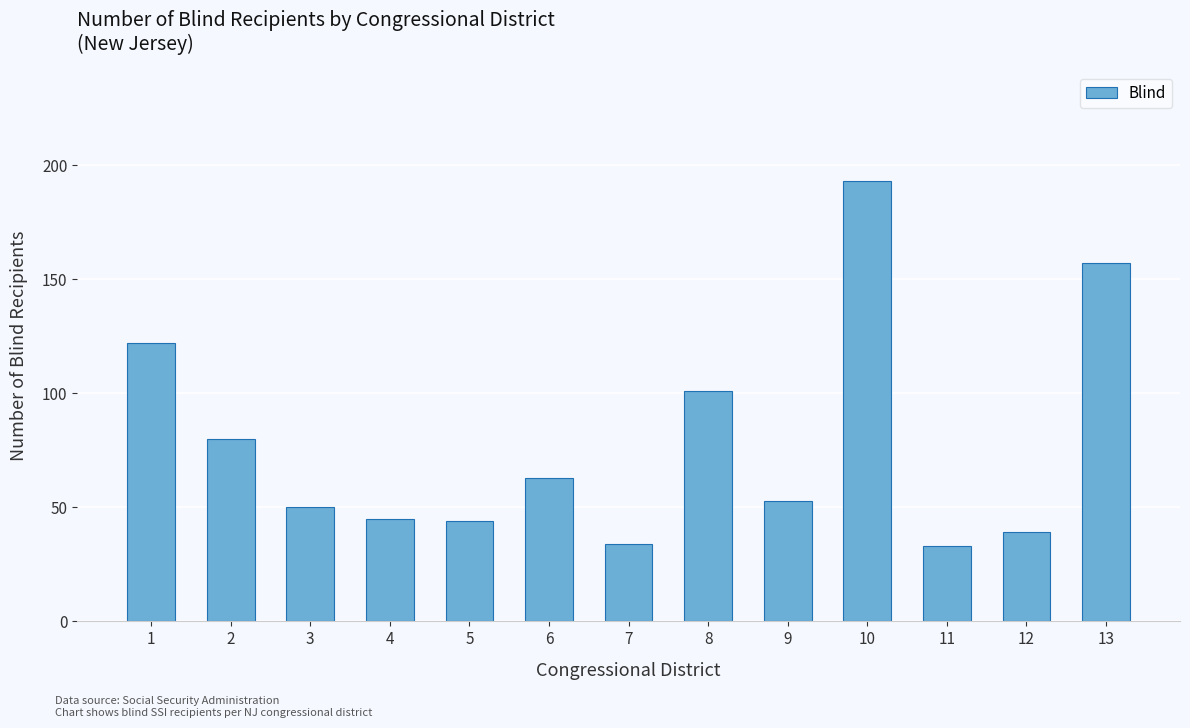

Reading left to right, list all the values displayed in this chart.

122	80	50	45	44	63	34	101	53	193	33	39	157